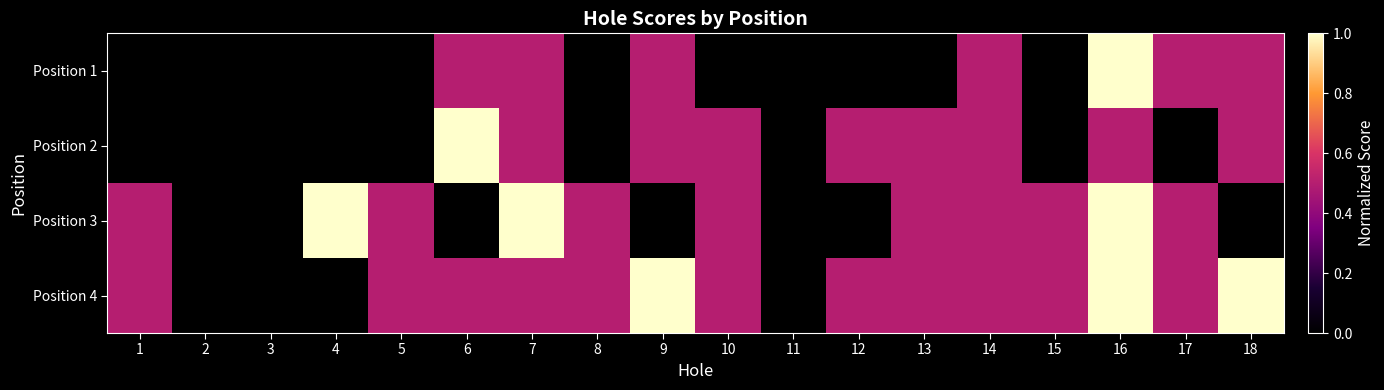

Reading left to right, list all the values displayed in this chart.

Position 1: 1=0.0	2=0.0	3=0.0	4=0.0	5=0.0	6=0.5	7=0.5	8=0.0	9=0.5	10=0.0	11=0.0	12=0.0	13=0.0	14=0.5	15=0.0	16=1.0	17=0.5	18=0.5
Position 2: 1=0.0	2=0.0	3=0.0	4=0.0	5=0.0	6=1.0	7=0.5	8=0.0	9=0.5	10=0.5	11=0.0	12=0.5	13=0.5	14=0.5	15=0.0	16=0.5	17=0.0	18=0.5
Position 3: 1=0.5	2=0.0	3=0.0	4=1.0	5=0.5	6=0.0	7=1.0	8=0.5	9=0.0	10=0.5	11=0.0	12=0.0	13=0.5	14=0.5	15=0.5	16=1.0	17=0.5	18=0.0
Position 4: 1=0.5	2=0.0	3=0.0	4=0.0	5=0.5	6=0.5	7=0.5	8=0.5	9=1.0	10=0.5	11=0.0	12=0.5	13=0.5	14=0.5	15=0.5	16=1.0	17=0.5	18=1.0